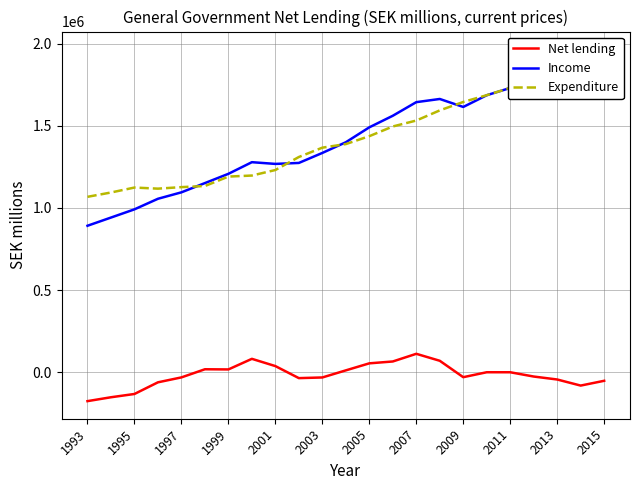

What is the sum of all Expenditure values?

32991975.1